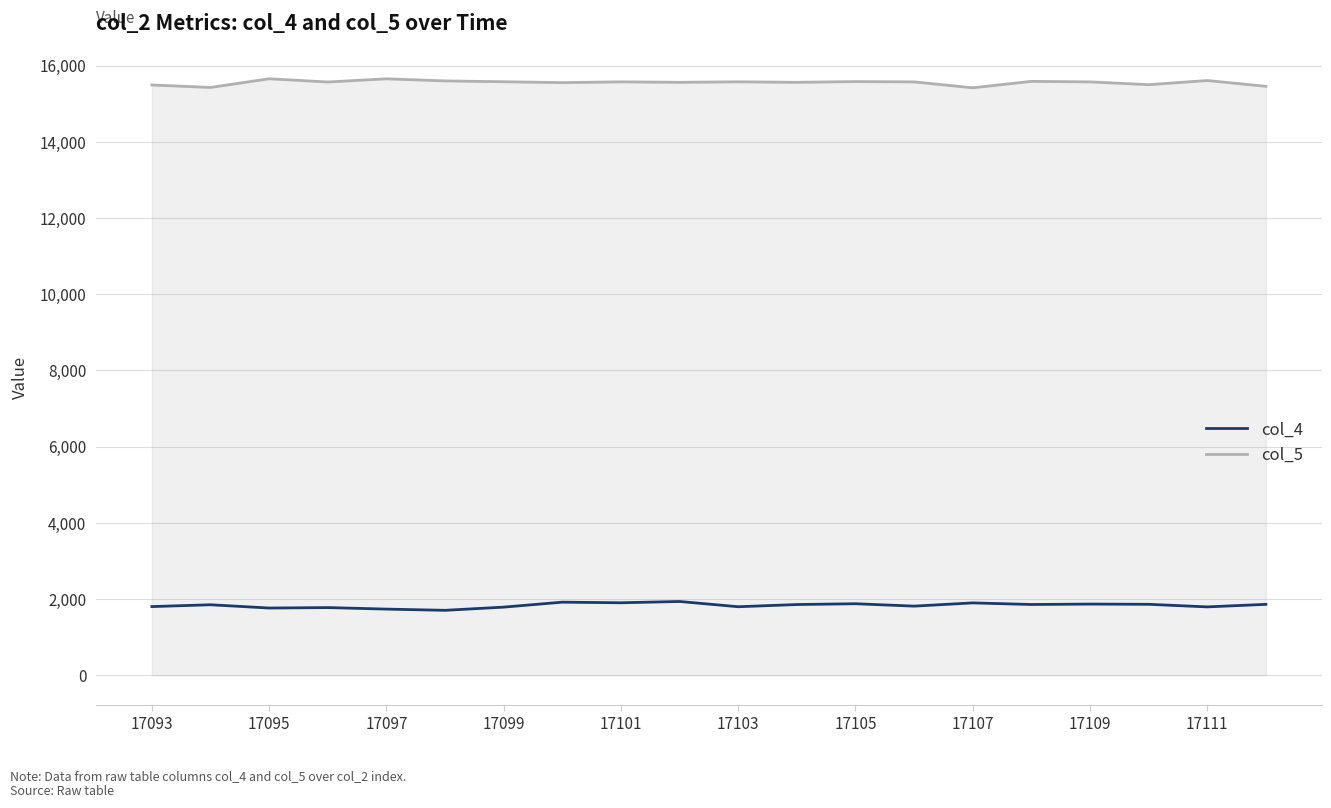

Rank the series by their average value, from highest to lowest.

col_5, col_4